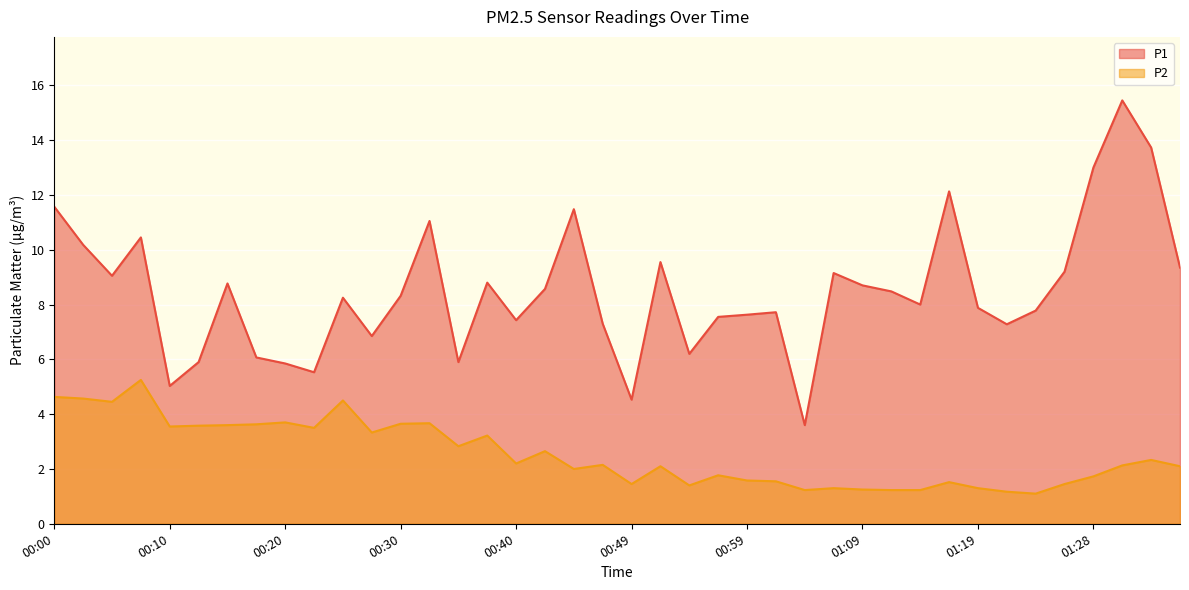

Which category has the highest value in the P2 series?

00:08